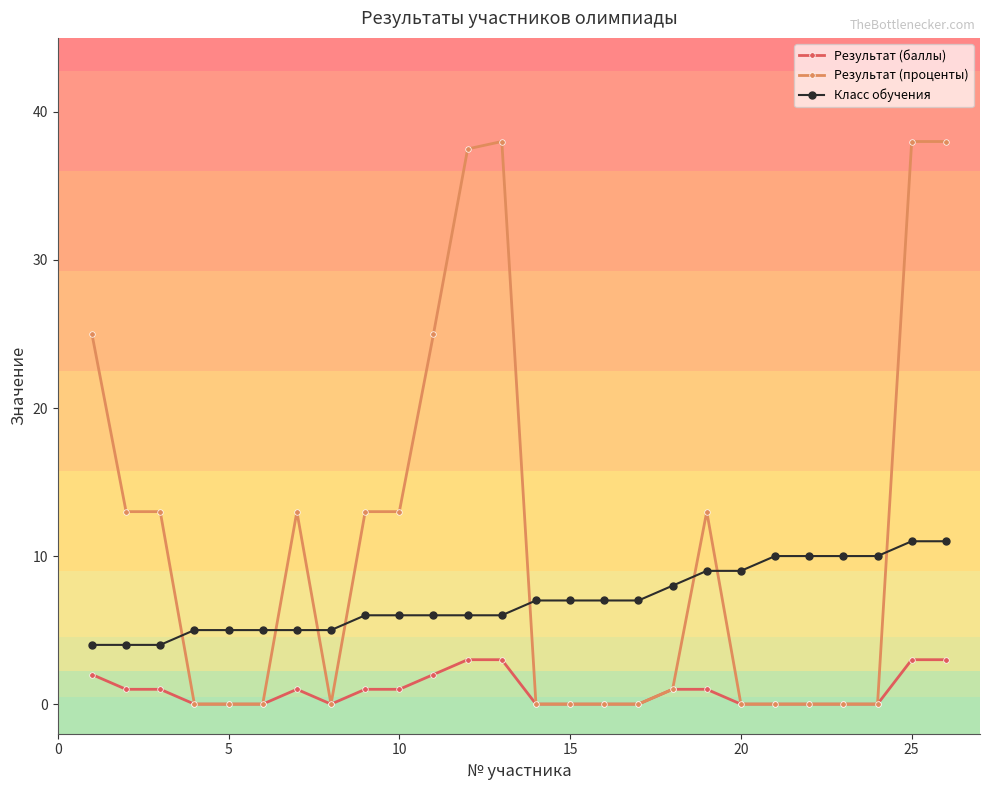

Does the chart have visible grid lines?

No